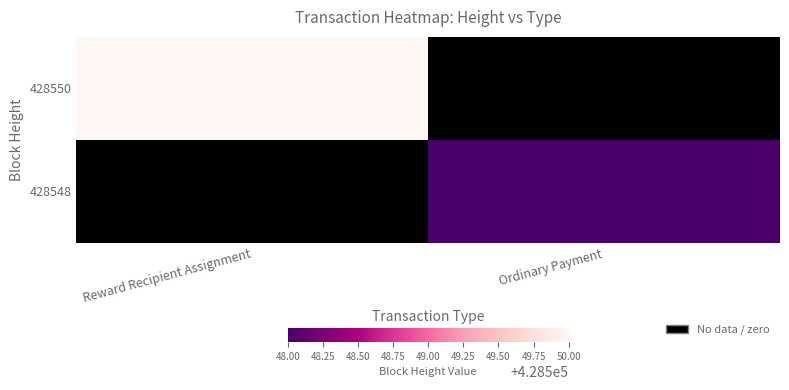

Rank the series by their maximum value, from highest to lowest.

428550, 428548